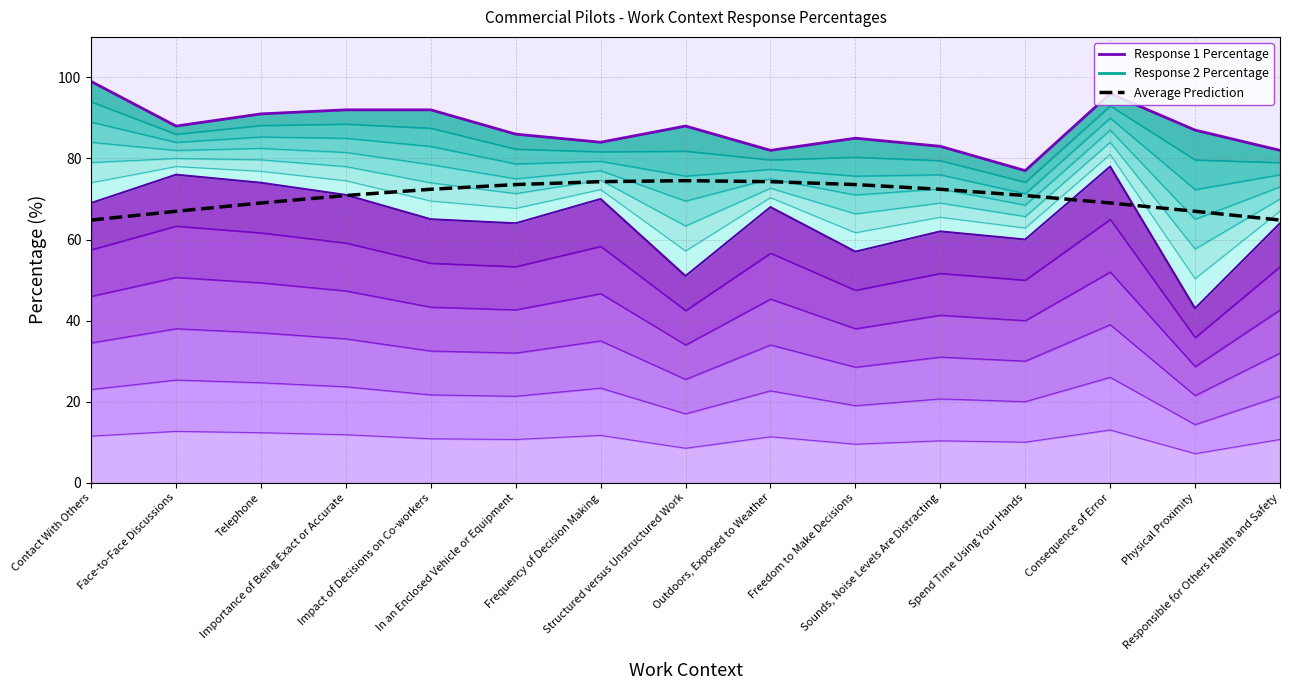

What is the value of the Response 2 Percentage point at the 2nd from the left?

76.0